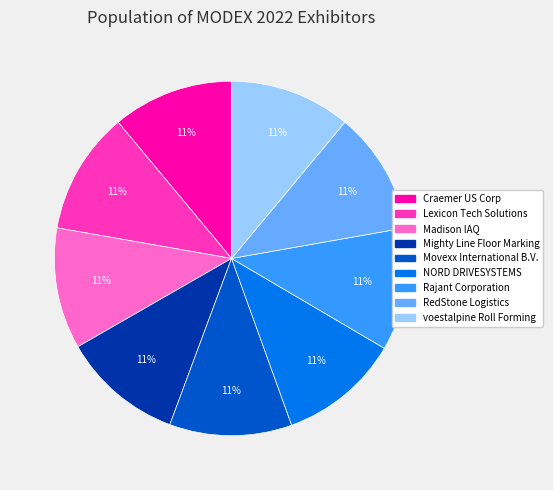

To the nearest percent, what is the combined percentage of Madison IAQ and voestalpine Roll Forming?

22%